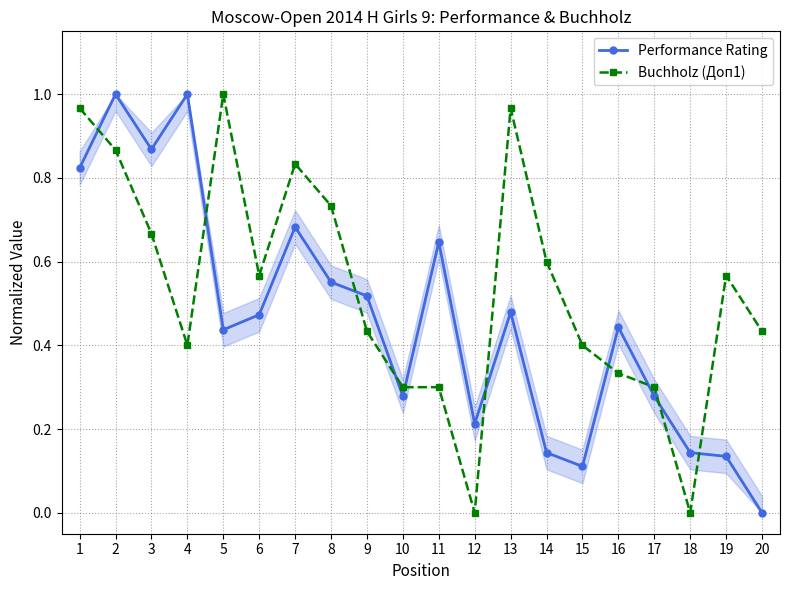

Reading left to right, transcribe all the data shown in this chart.

Performance Rating: 1=0.8	2=1.0	3=0.9	4=1.0	5=0.4	6=0.5	7=0.7	8=0.6	9=0.5	10=0.3	11=0.6	12=0.2	13=0.5	14=0.1	15=0.1	16=0.4	17=0.3	18=0.1	19=0.1	20=0.0
Buchholz (Доп1): 1=1.0	2=0.9	3=0.7	4=0.4	5=1.0	6=0.6	7=0.8	8=0.7	9=0.4	10=0.3	11=0.3	12=0.0	13=1.0	14=0.6	15=0.4	16=0.3	17=0.3	18=0.0	19=0.6	20=0.4